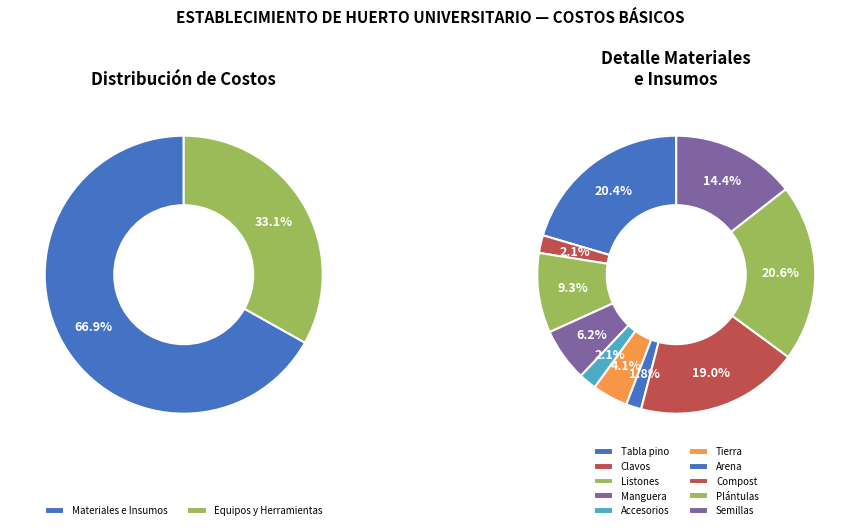

To the nearest percent, what is the difference between the Equipos y Herramientas and Materiales e Insumos slice percentages?

34%